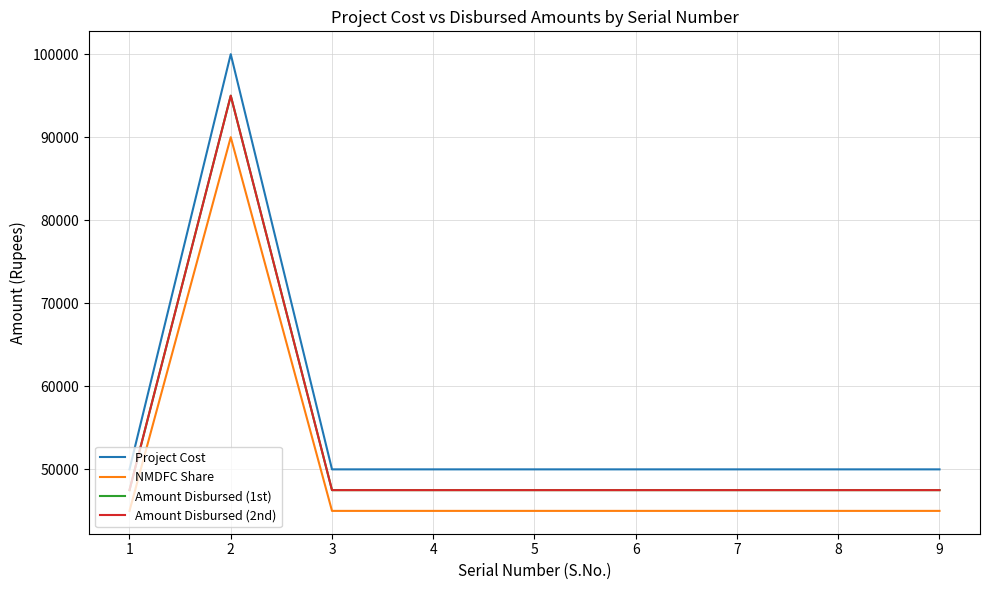

Does the chart display data point markers on the line(s)?

No